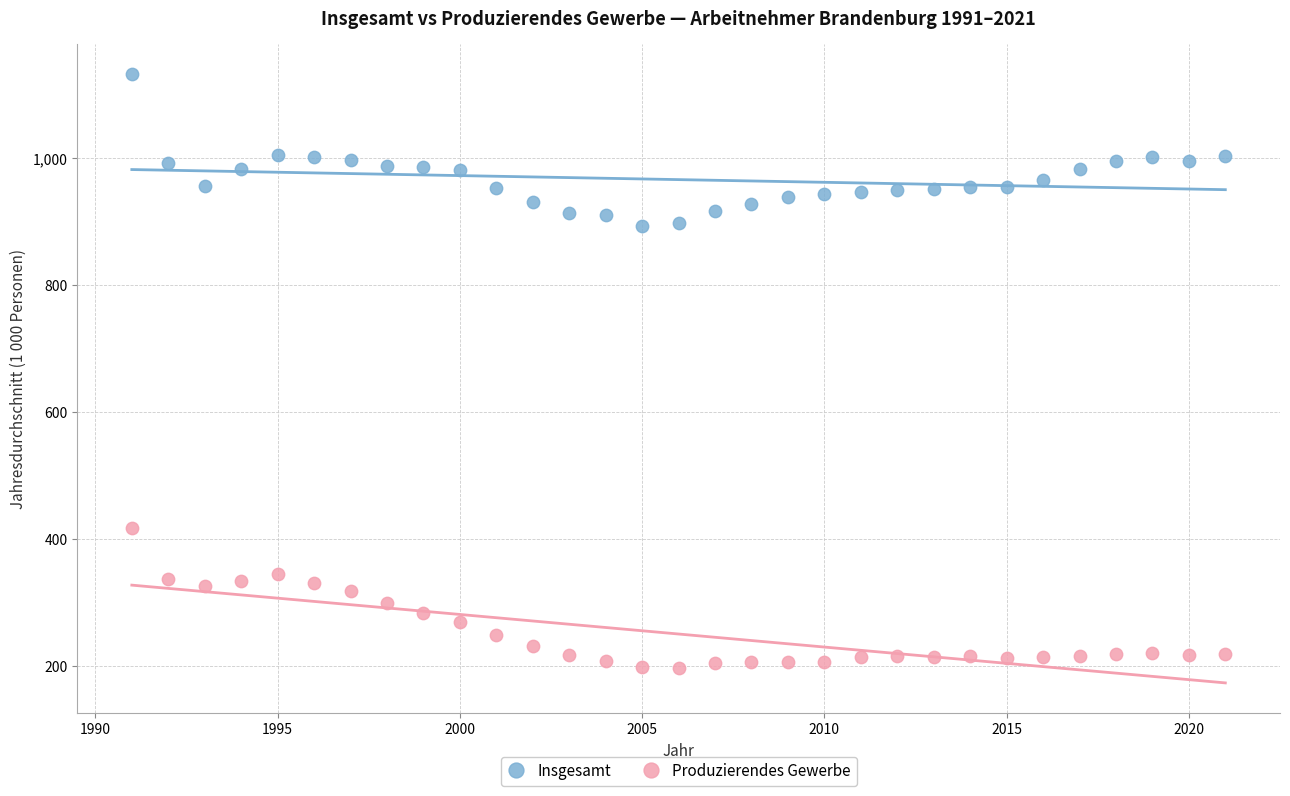

Which series has the widest spread of Y values?

Insgesamt